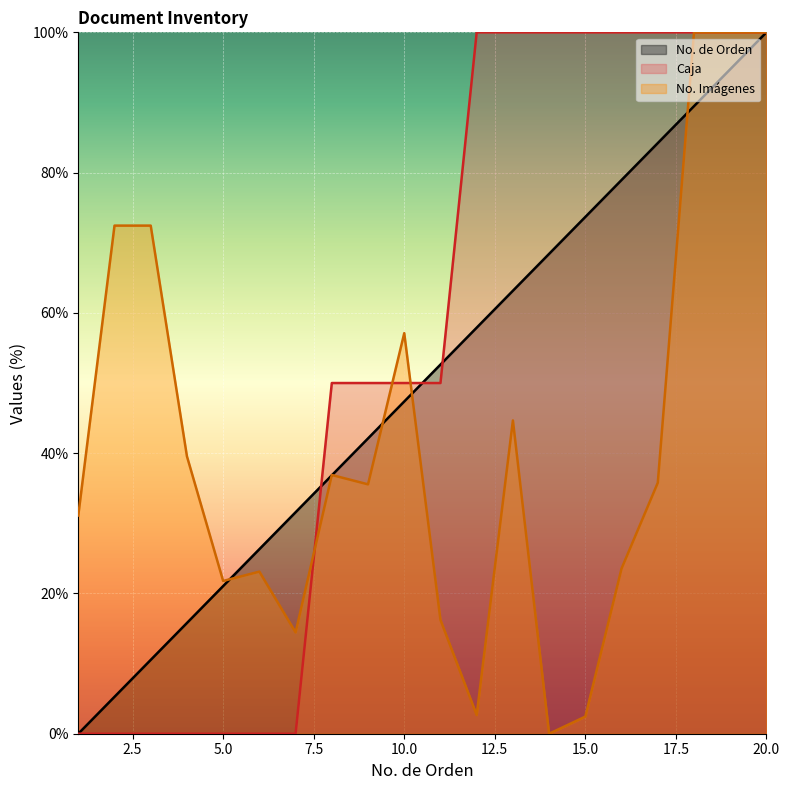

Reading right to left, extract all data points from this chart.

No. de Orden: 20=100.0	19=94.7	18=89.5	17=84.2	16=78.9	15=73.7	14=68.4	13=63.2	12=57.9	11=52.6	10=47.4	9=42.1	8=36.8	7=31.6	6=26.3	5=21.1	4=15.8	3=10.5	2=5.3	1=0.0
Caja: 20=100.0	19=100.0	18=100.0	17=100.0	16=100.0	15=100.0	14=100.0	13=100.0	12=100.0	11=50.0	10=50.0	9=50.0	8=50.0	7=0.0	6=0.0	5=0.0	4=0.0	3=0.0	2=0.0	1=0.0
No. Imagenes: 20=100.0	19=100.0	18=100.0	17=35.8	16=23.6	15=2.4	14=0.0	13=44.7	12=2.7	11=16.2	10=57.1	9=35.6	8=36.9	7=14.4	6=23.1	5=21.8	4=39.6	3=72.4	2=72.4	1=31.1